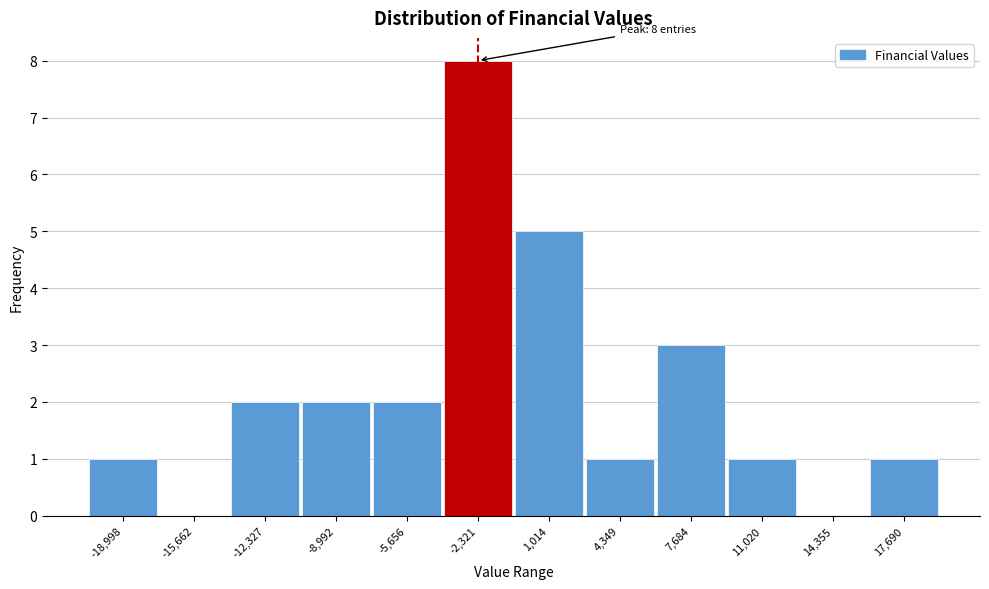

Reading left to right, transcribe all the data shown in this chart.

-18,998=1	-15,662=0	-12,327=2	-8,992=2	-5,656=2	-2,321=8	1,014=5	4,349=1	7,684=3	11,020=1	14,355=0	17,690=1